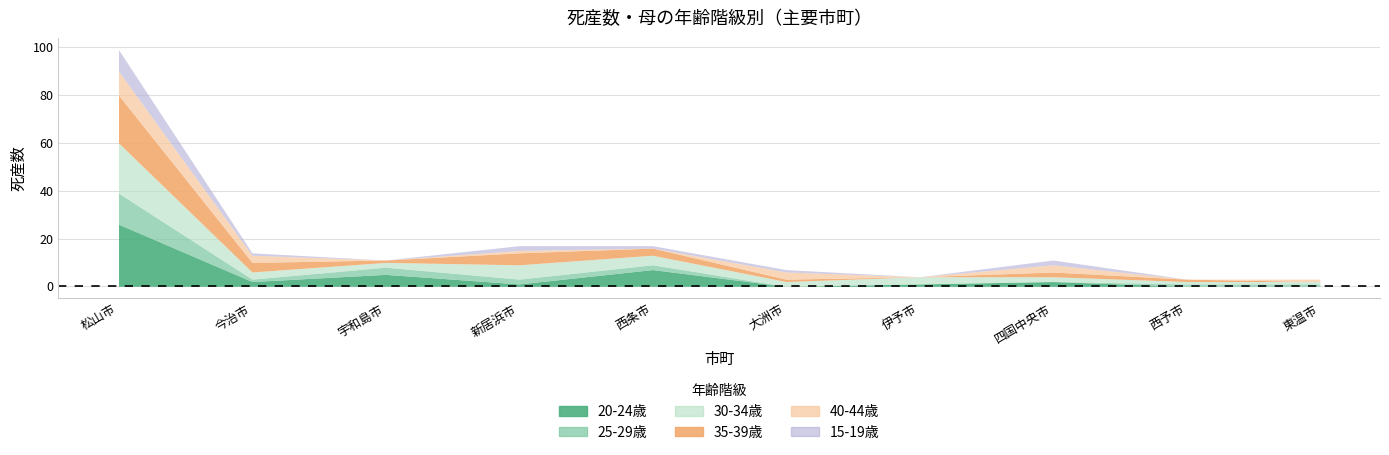

What is the maximum value shown in the chart?

26